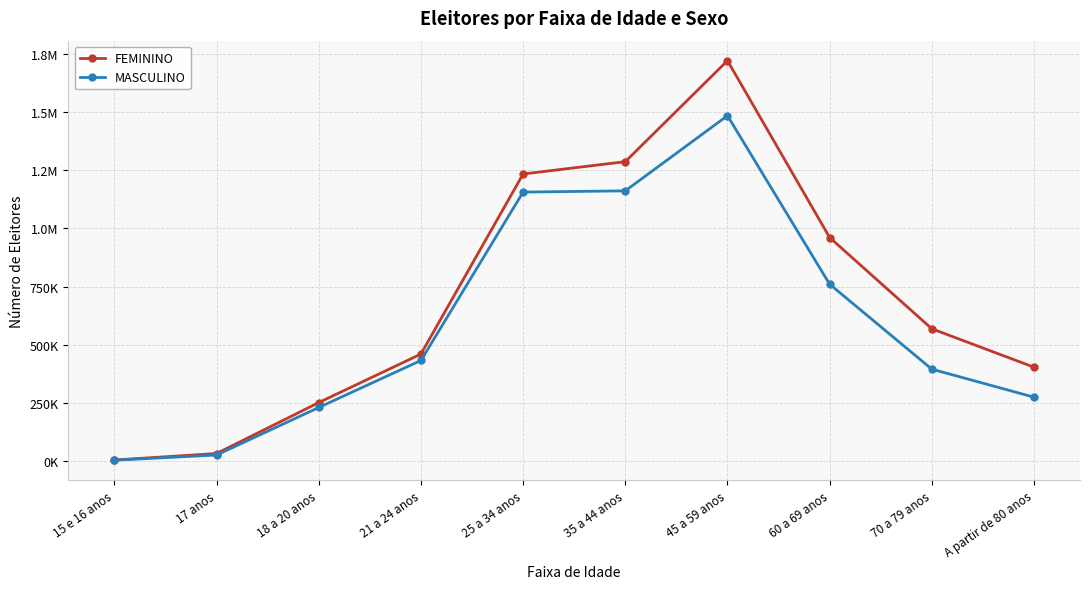

At which label does FEMININO first exceed 568931?

25 a 34 anos